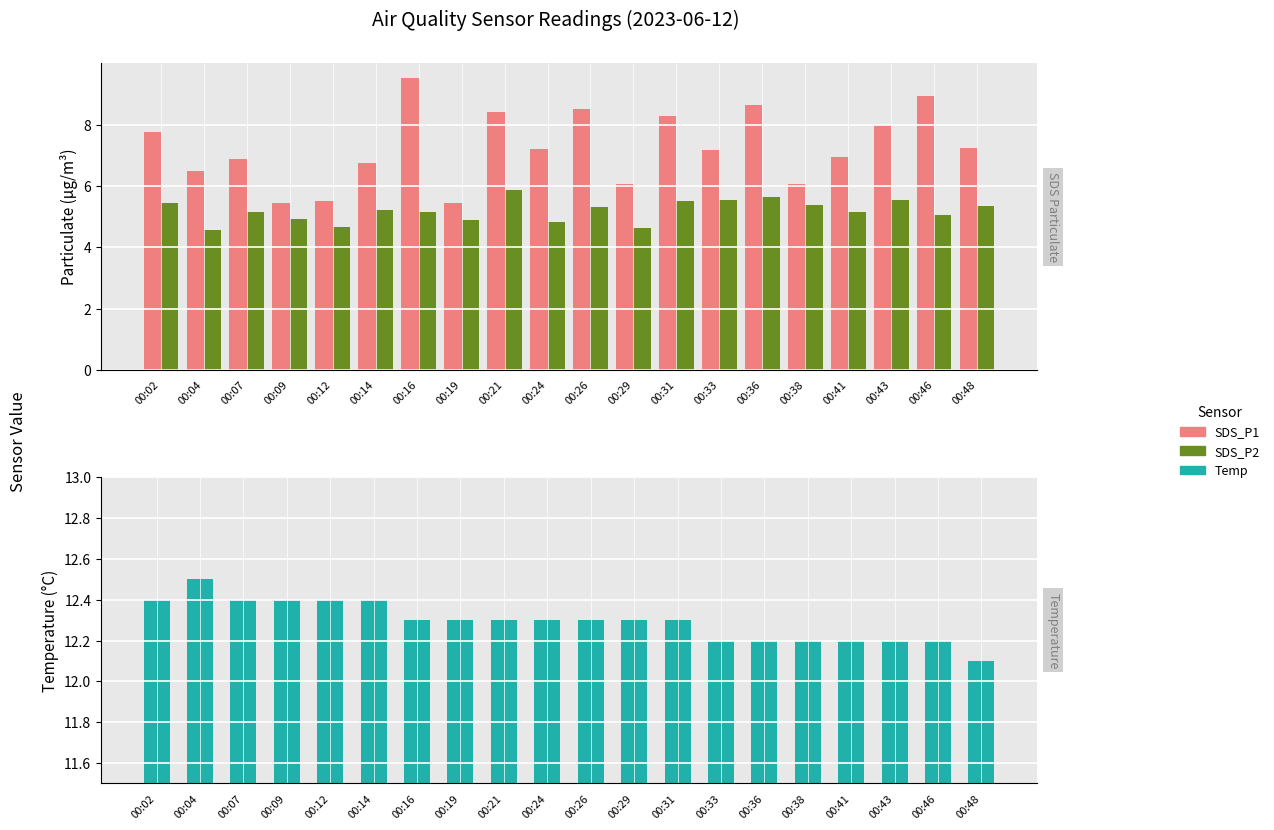

True or false: Temp has a value of 20.2 at 00:14.

False